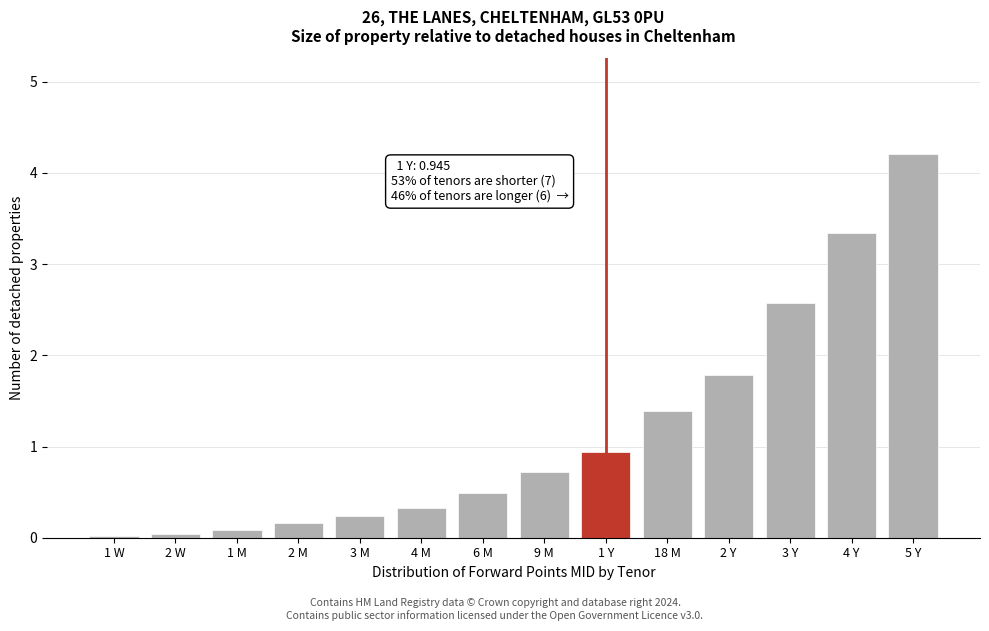

What is the average value?

1.2